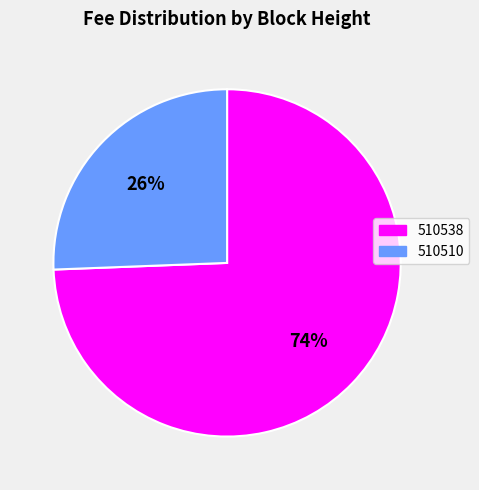

The 510538 slice represents 74% of the pie. True or false?

True